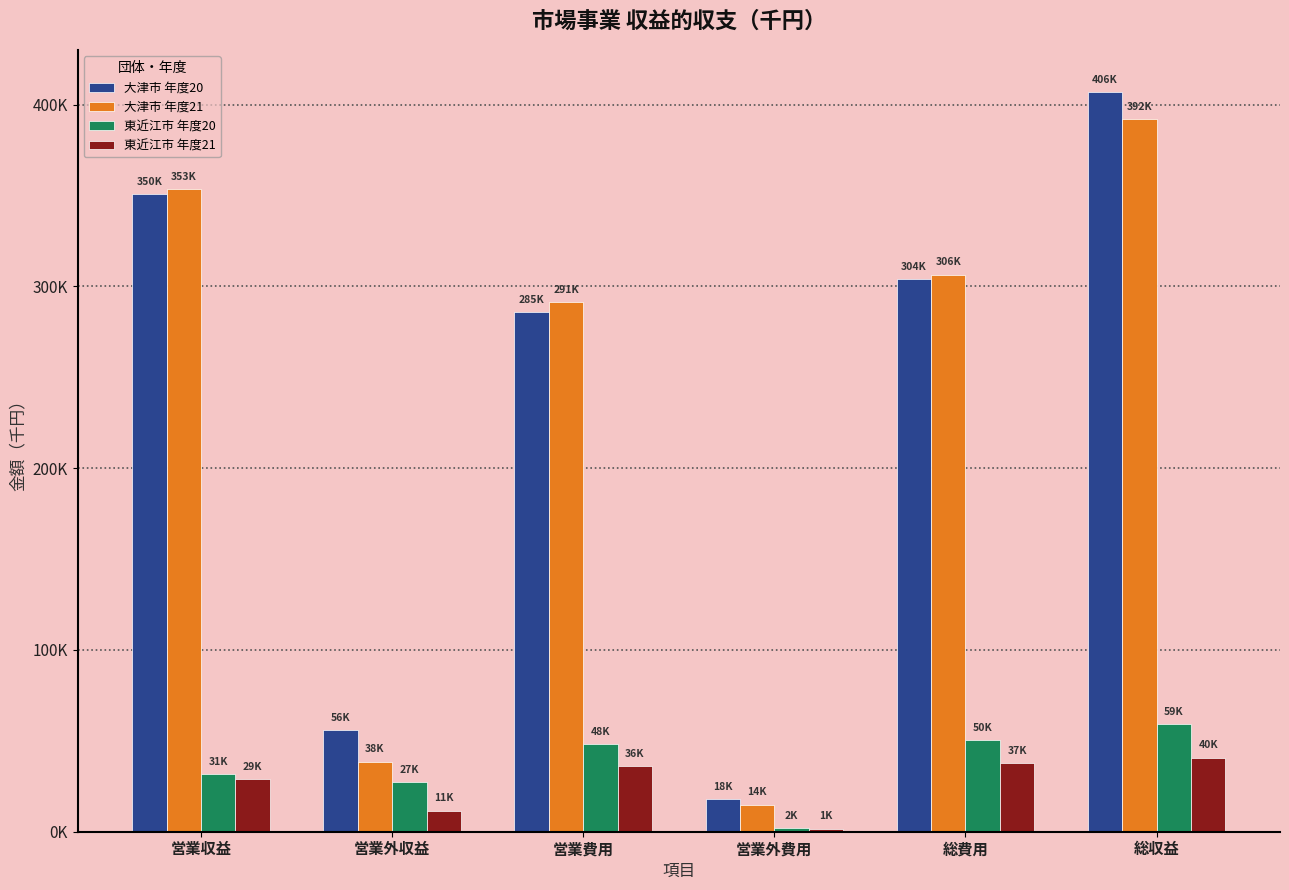

At which label is 東近江市 年度20 closest to 30541?

営業収益